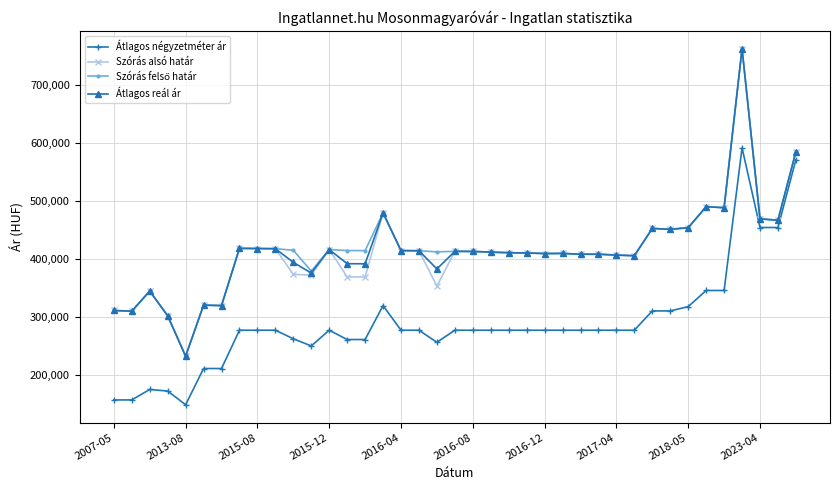

What is the minimum value for Átlagos reál ár?

232735